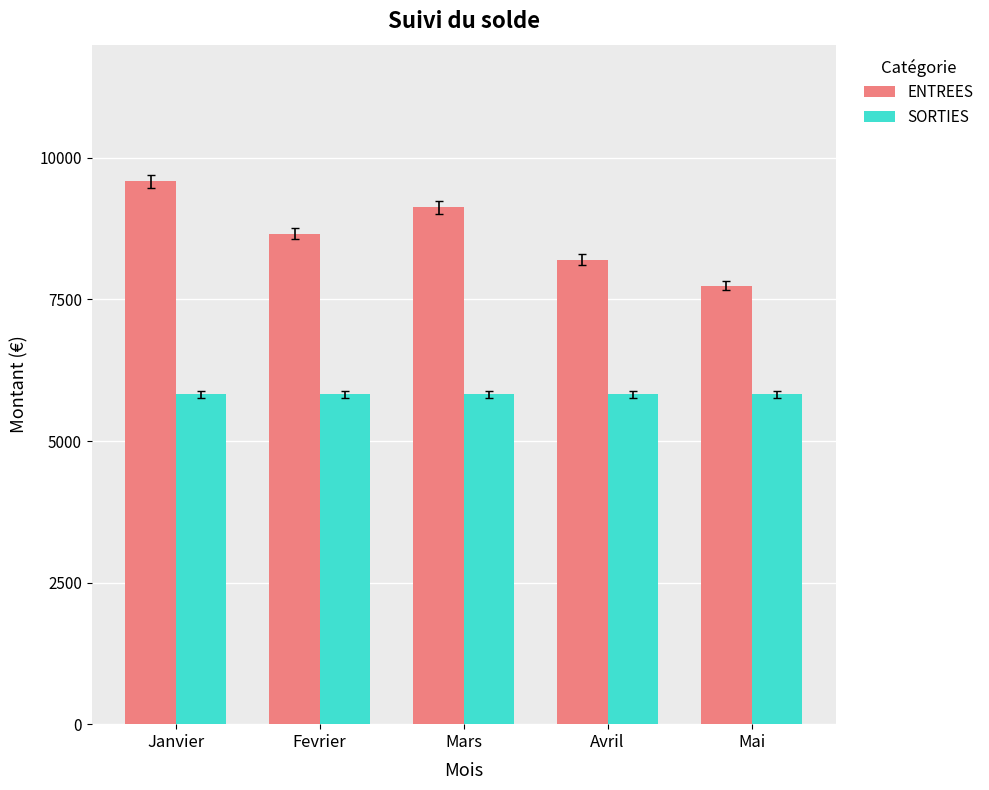

How many ENTREES values are between 8205 and 9125?

3